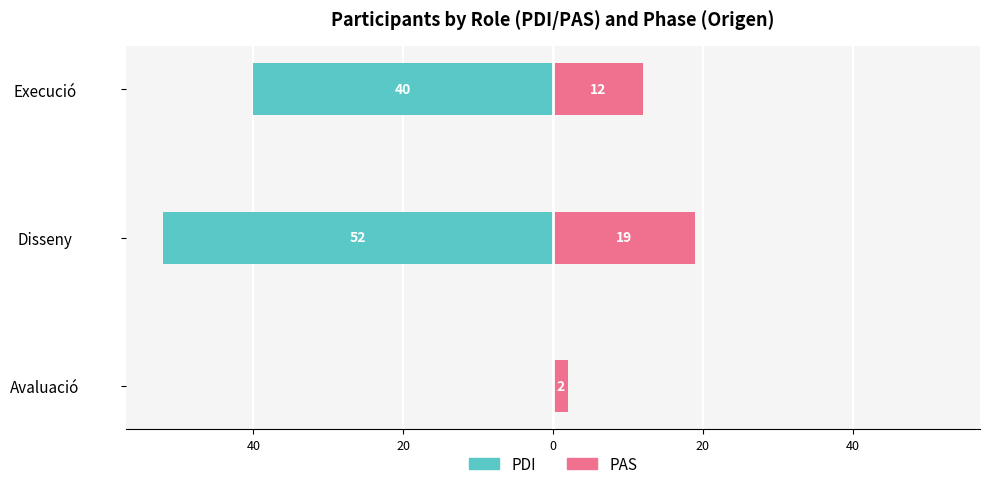

How many values in the PDI series exceed -40?

1